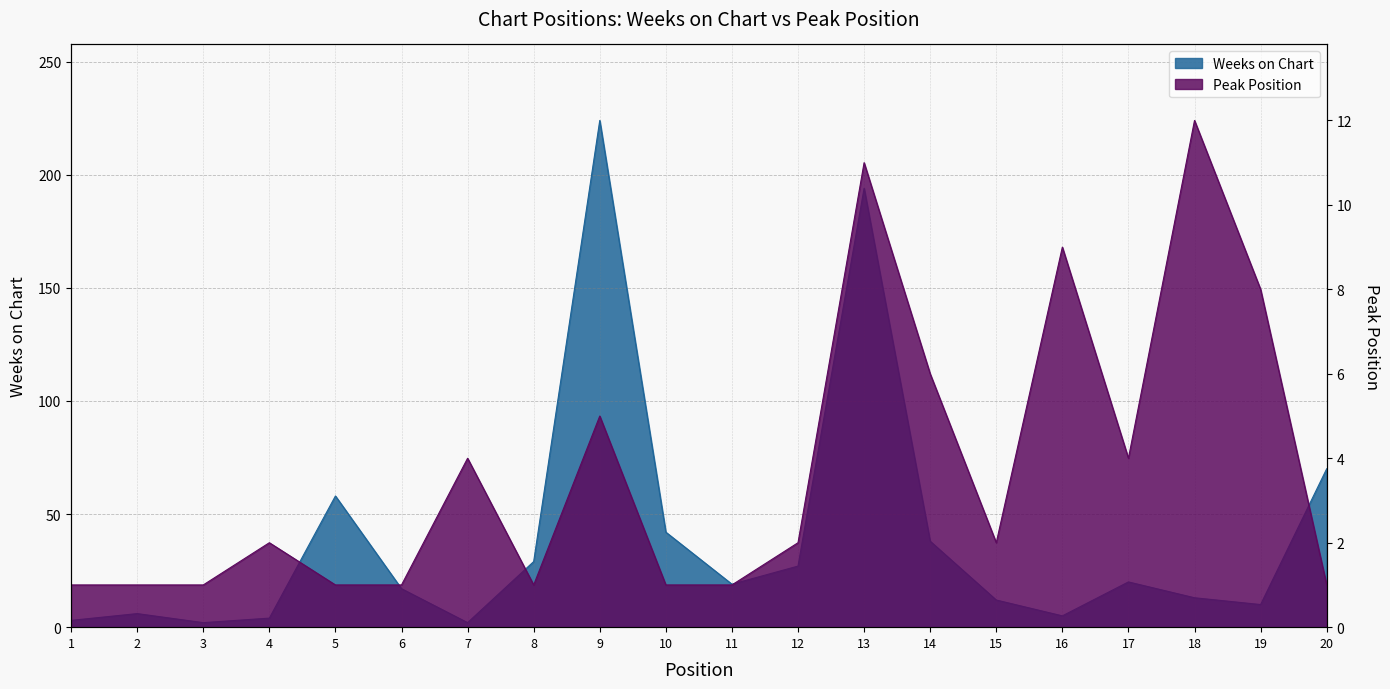

What is the difference between the highest and lowest values at 2?

5